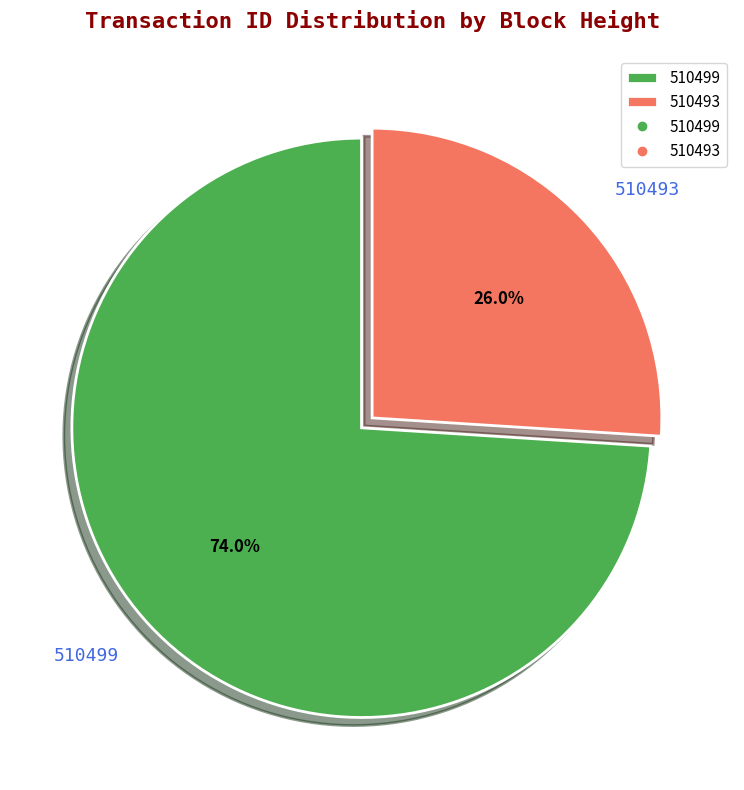

To the nearest percent, what is the difference between the 510499 and 510493 slice percentages?

48%